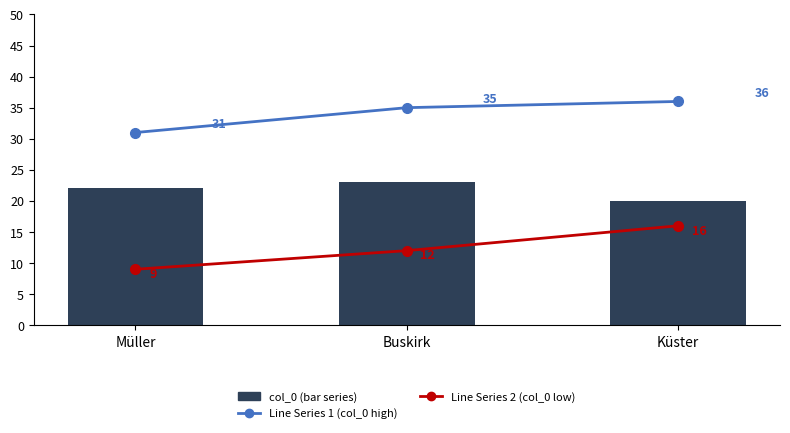

Between Küster and Müller, which is larger?

Küster